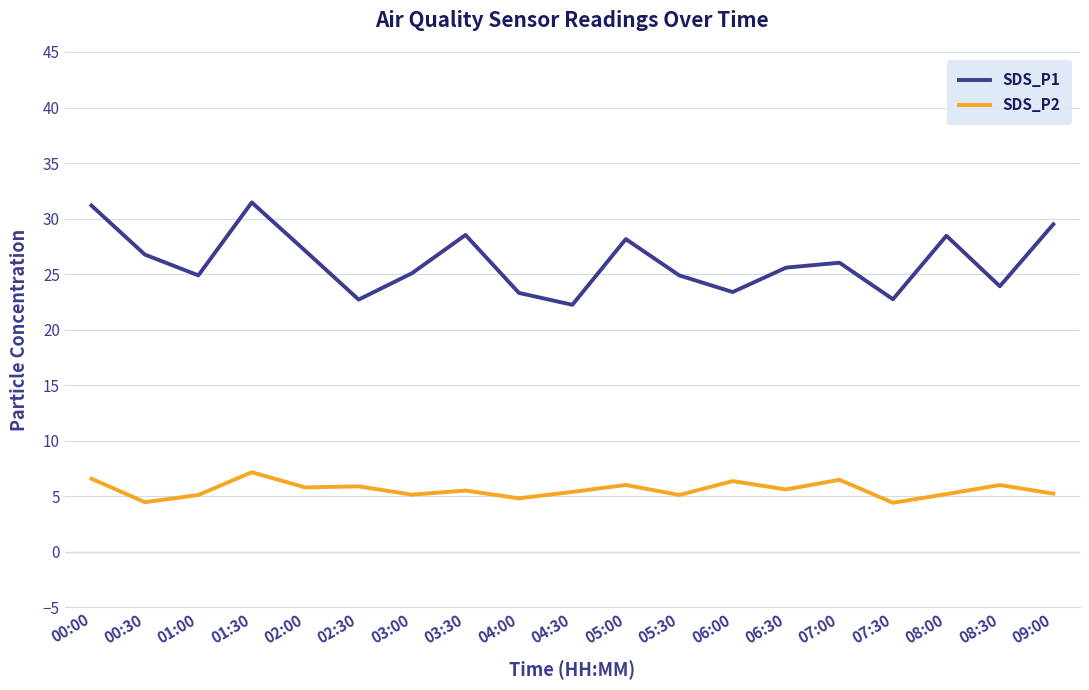

Rank the series by their maximum value, from highest to lowest.

SDS_P1, SDS_P2